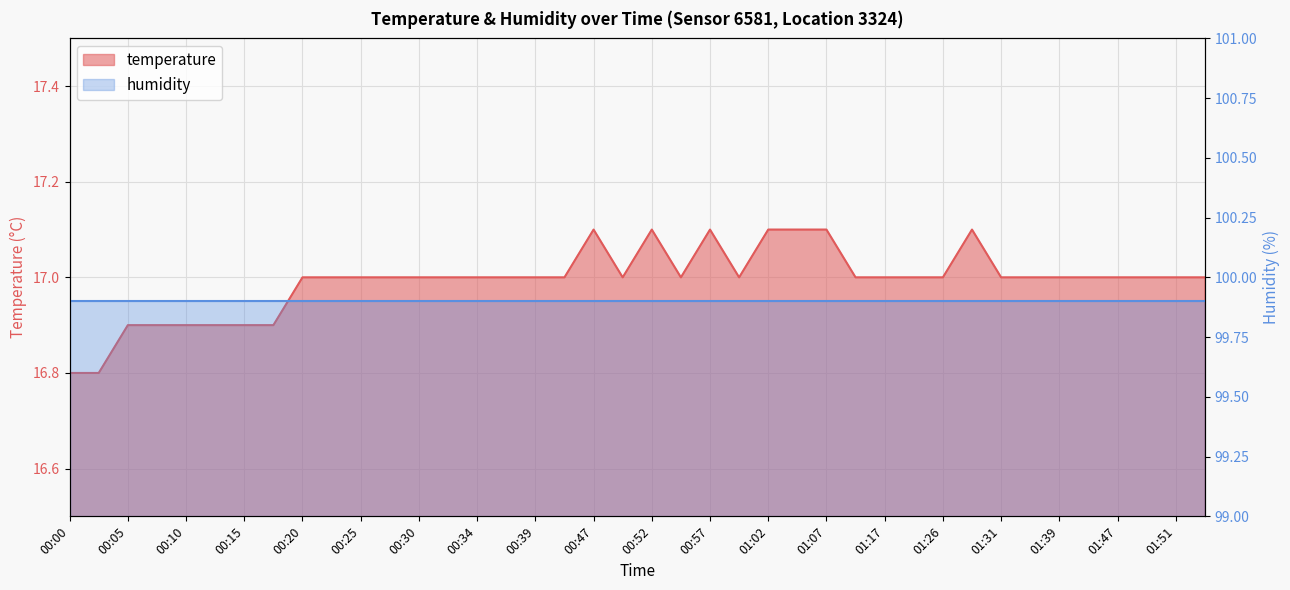

How many points are higher than both their immediate neighbors (excluding endpoints)?

4